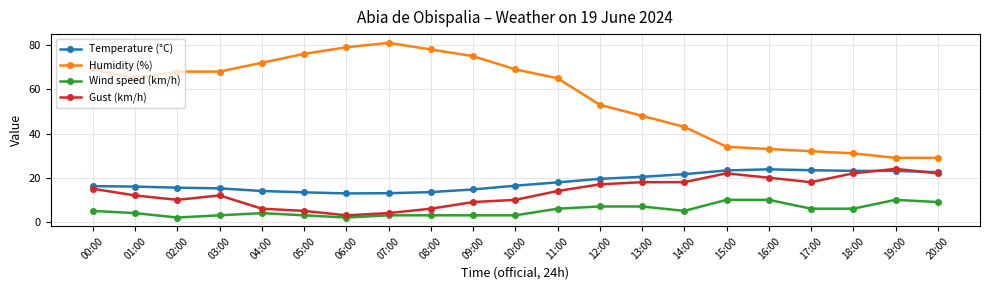

Which category has the highest value across all series?

07:00